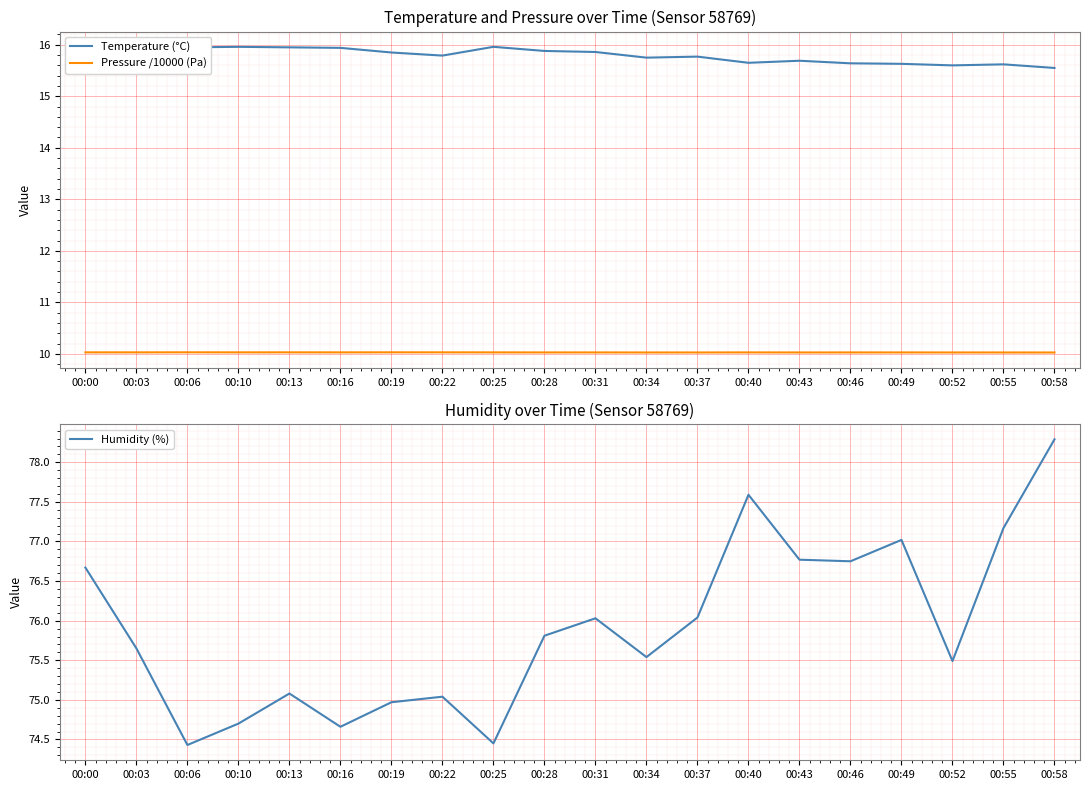

Is the value of Pressure /10000 (Pa) at 00:03 greater than the value of Humidity (%) at 00:34?

No